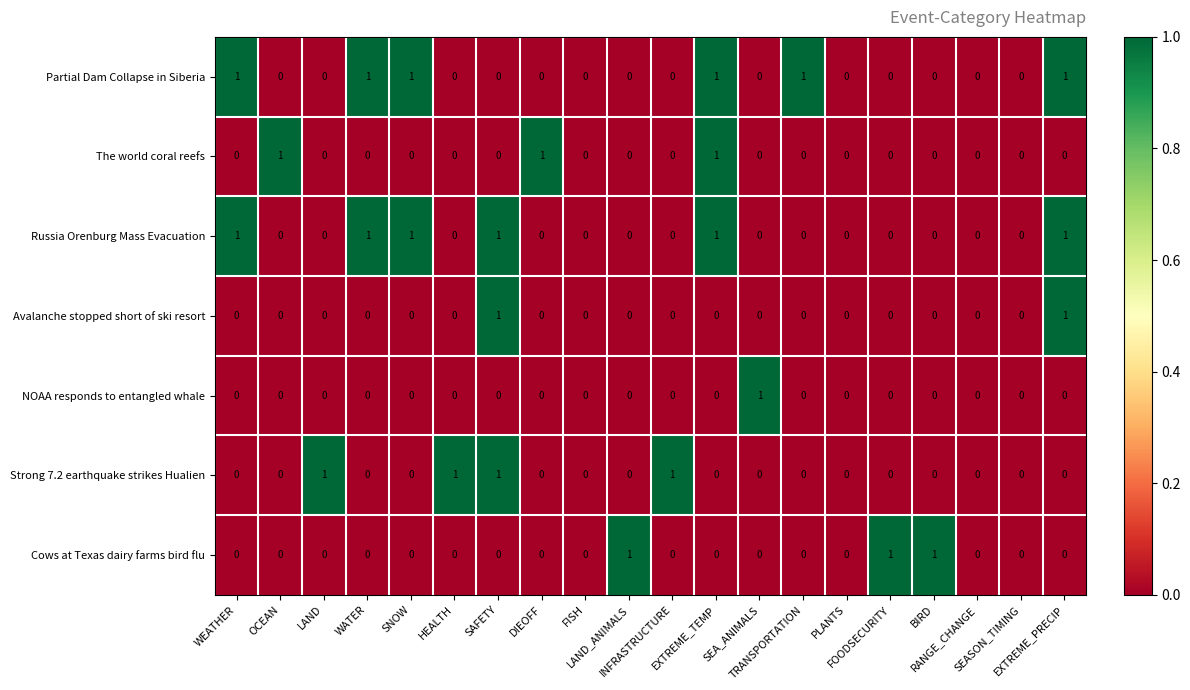

Count the number of categories in the chart.

20